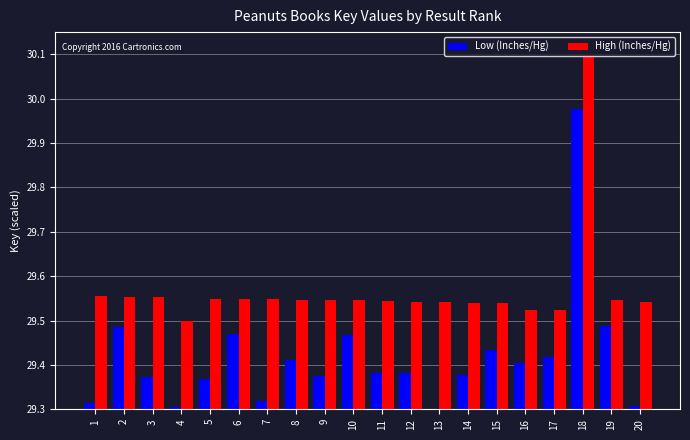

Count the number of categories in the chart.

20